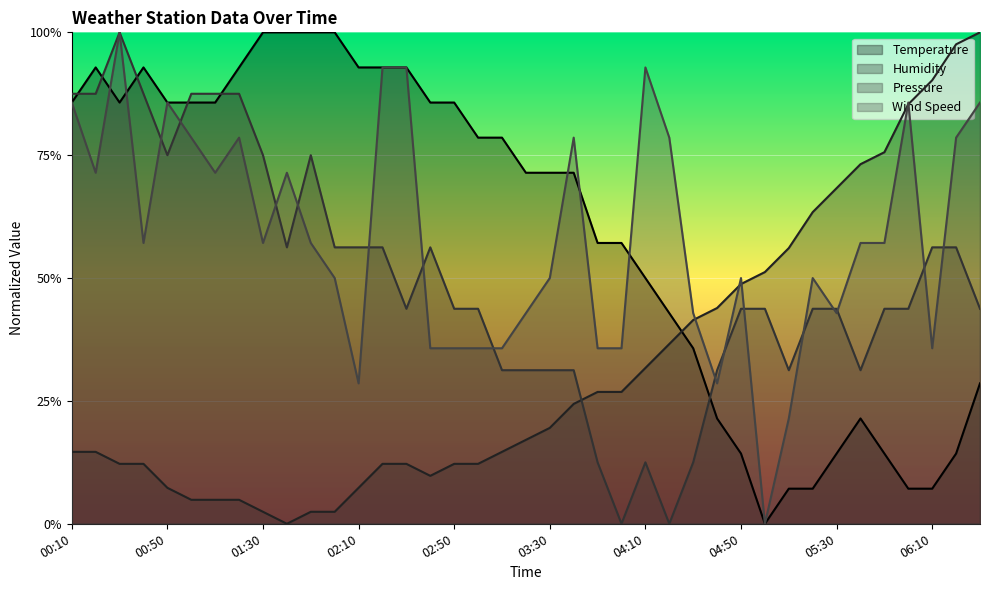

Which series has the widest spread of values?

Temperature